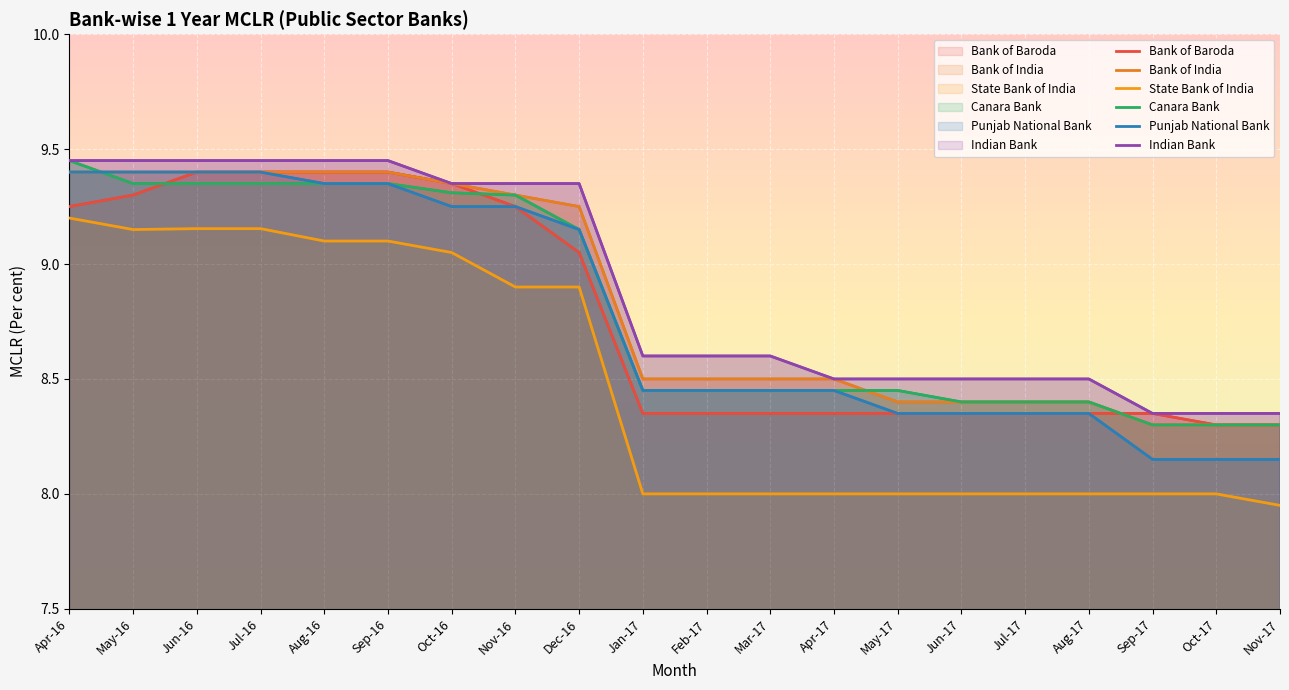

What is the difference between the highest and lowest values at Oct-16?

0.3